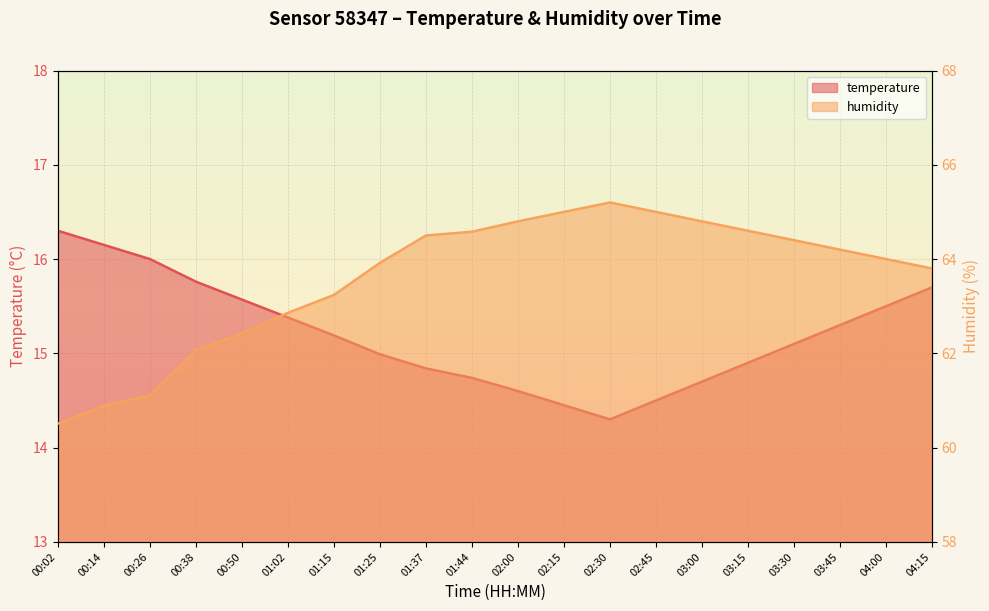

Reading left to right, what are all the values shown in this chart?

temperature: 16.3	16.1	16.0	15.8	15.6	15.4	15.2	15.0	14.8	14.7	14.6	14.4	14.3	14.5	14.7	14.9	15.1	15.3	15.5	15.7
humidity: 60.5	60.9	61.1	62.1	62.4	62.9	63.2	63.9	64.5	64.6	64.8	65.0	65.2	65.0	64.8	64.6	64.4	64.2	64.0	63.8